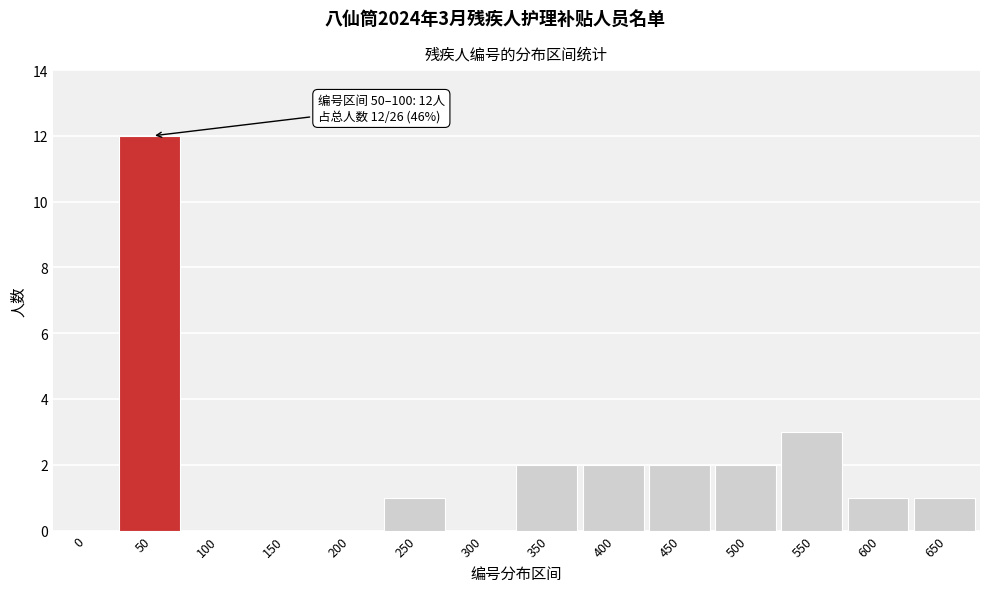

Reading left to right, list all the values displayed in this chart.

0=0	50=12	100=0	150=0	200=0	250=1	300=0	350=2	400=2	450=2	500=2	550=3	600=1	650=1